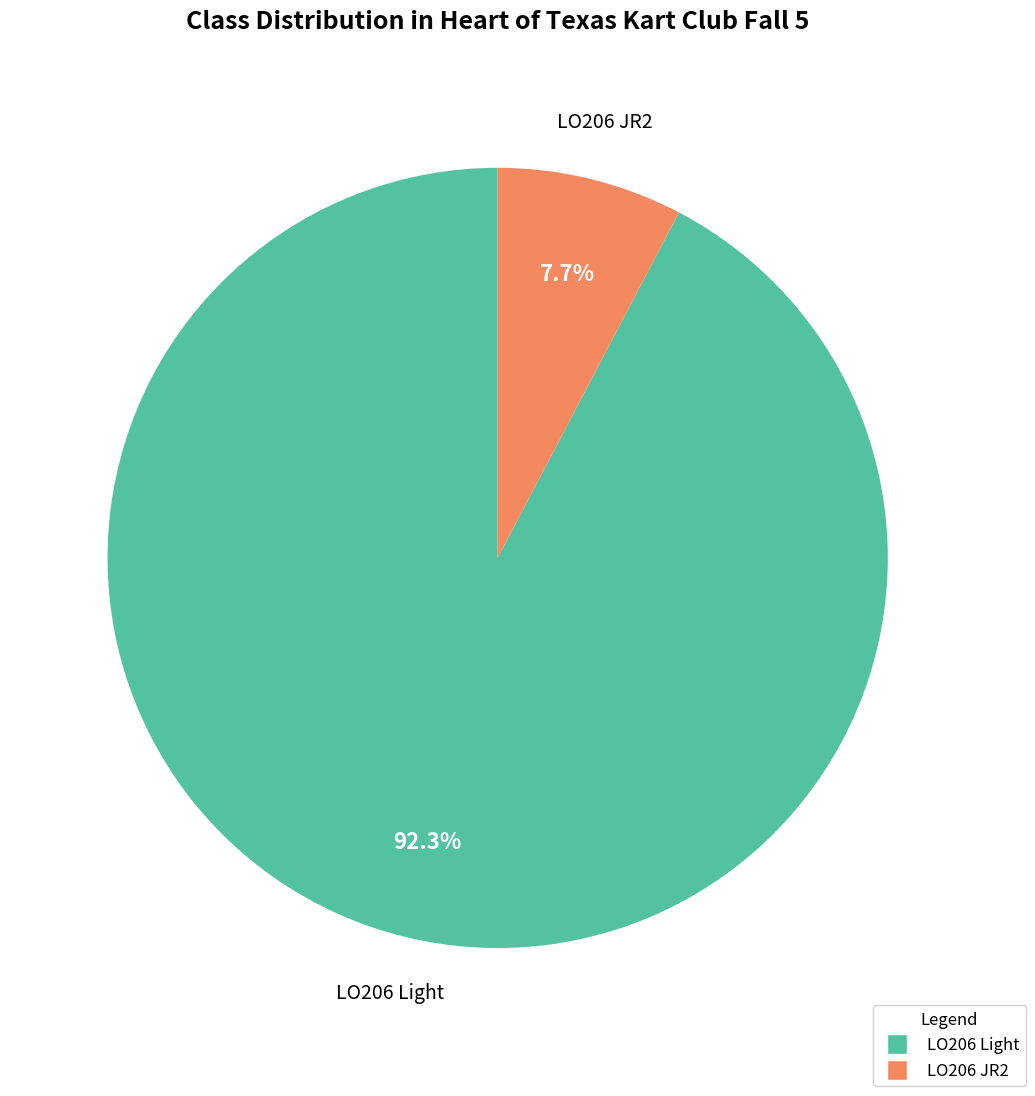

Is LO206 JR2 the majority of the pie?

No